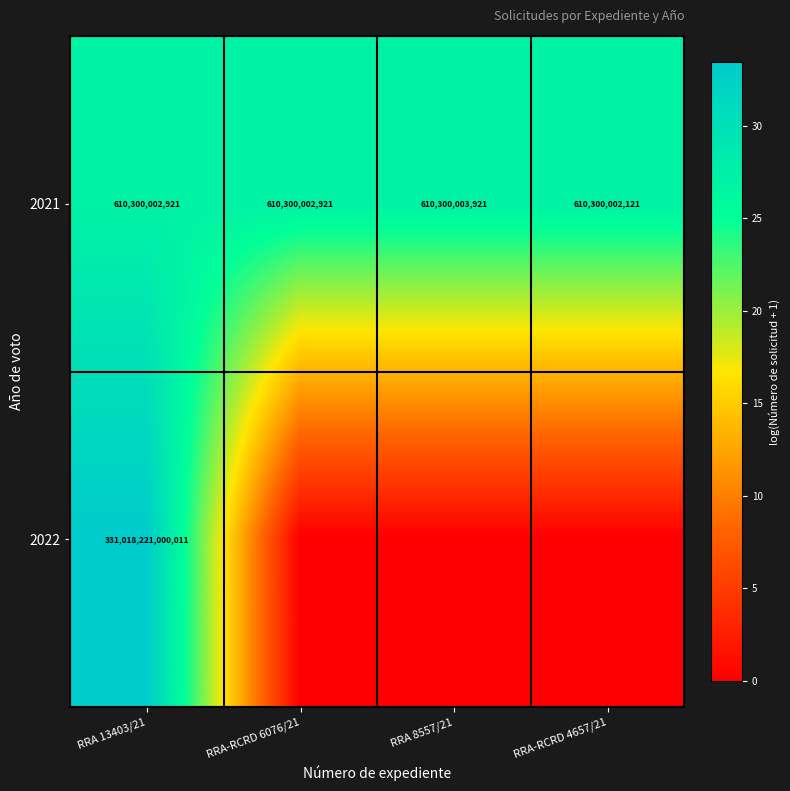

The 2021 series shows 610300002121 at RRA-RCRD 4657/21. True or false?

True